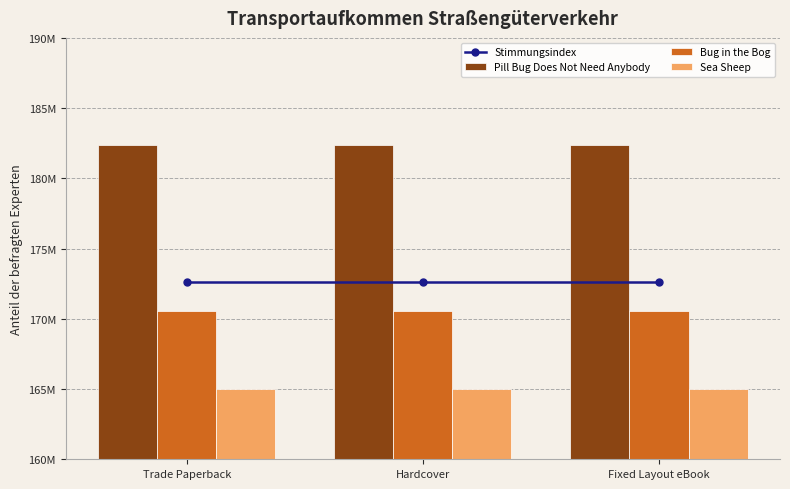

Rank the categories by Sea Sheep value from lowest to highest.

Trade Paperback, Hardcover, Fixed Layout eBook